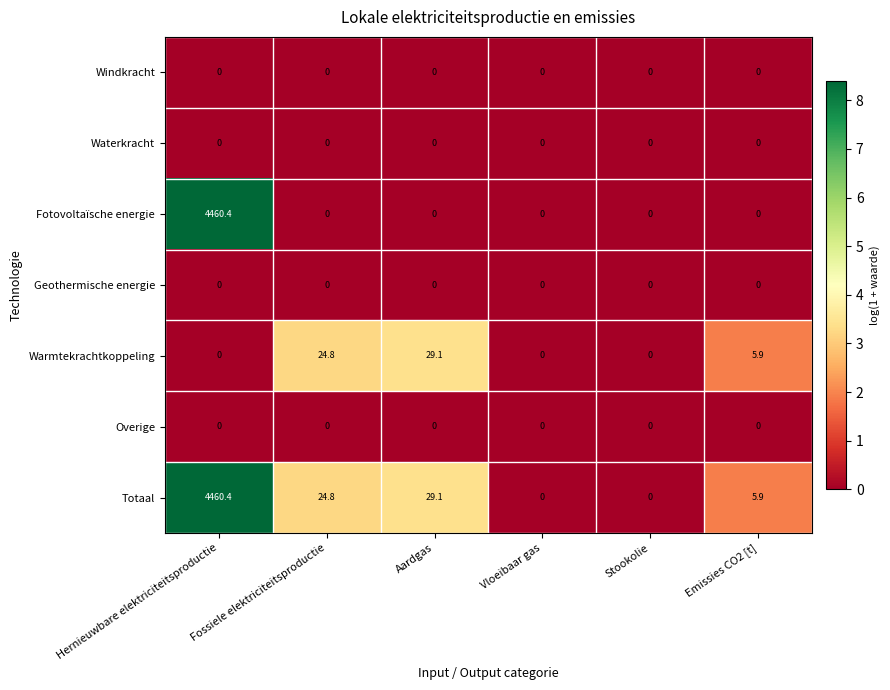

At which category is the sum across all series the highest?

Hernieuwbare elektriciteitsproductie